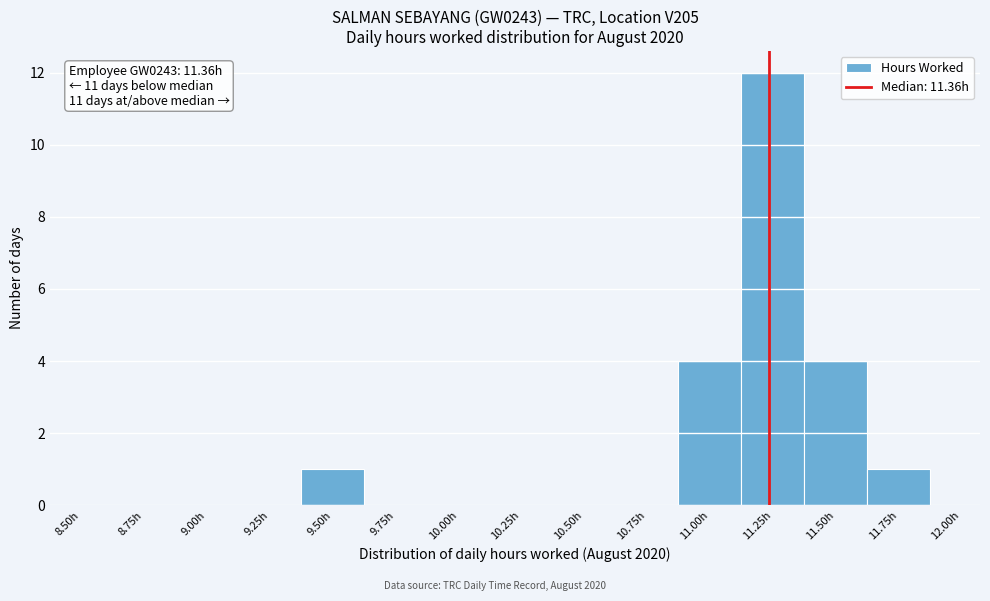

Reading left to right, what are all the values shown in this chart?

8.50h=0	8.75h=0	9.00h=0	9.25h=0	9.50h=1	9.75h=0	10.00h=0	10.25h=0	10.50h=0	10.75h=0	11.00h=4	11.25h=12	11.50h=4	11.75h=1	12.00h=0